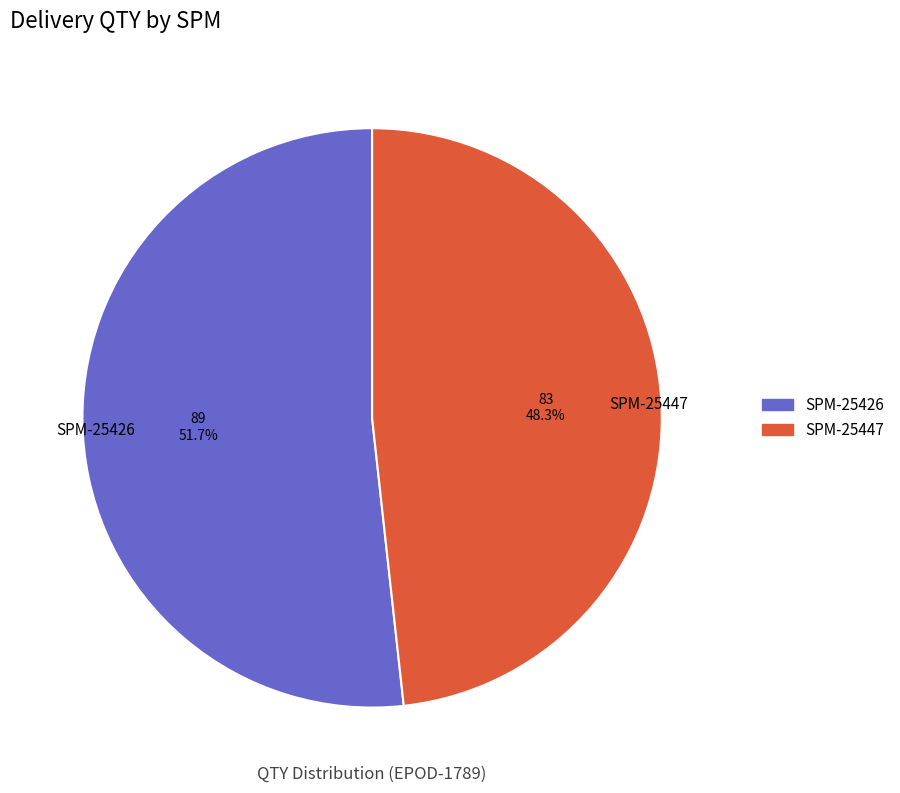

What is the largest slice in the pie chart?

SPM-25426